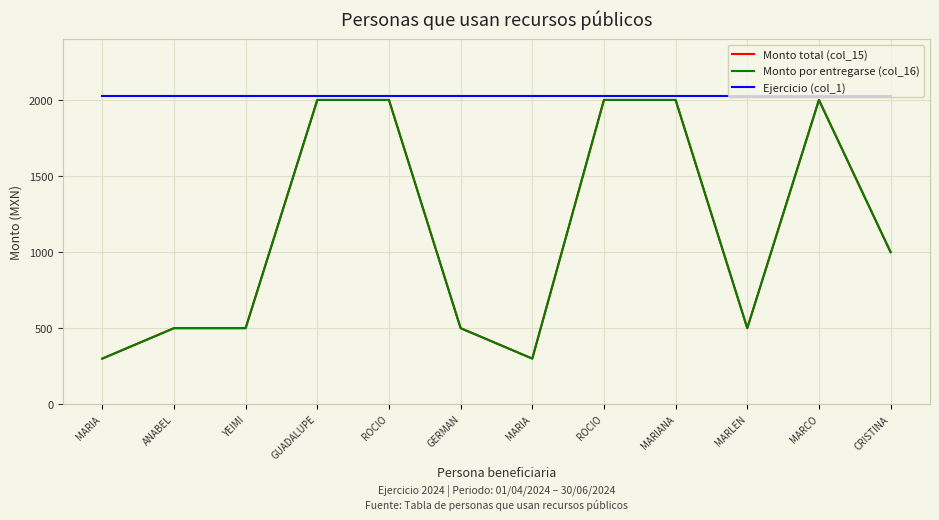

True or false: Monto total (col_15) has a value of 806 at GUADALUPE.

False